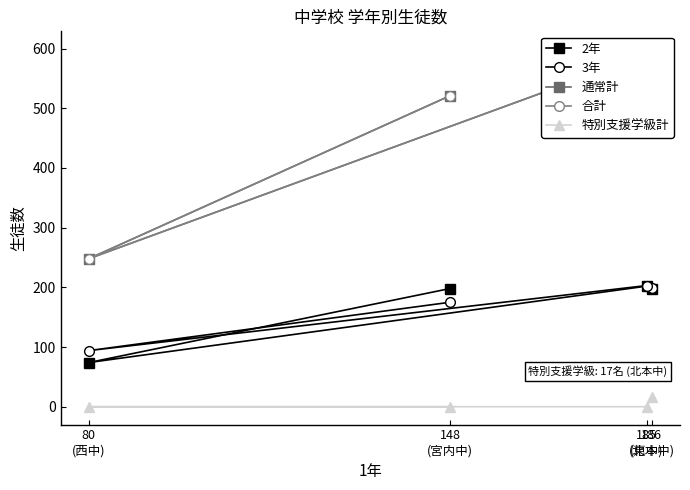

List the labels in order of 3年 value, largest first.

185
(東中), 186
(北本中), 148
(宮内中), 80
(西中)